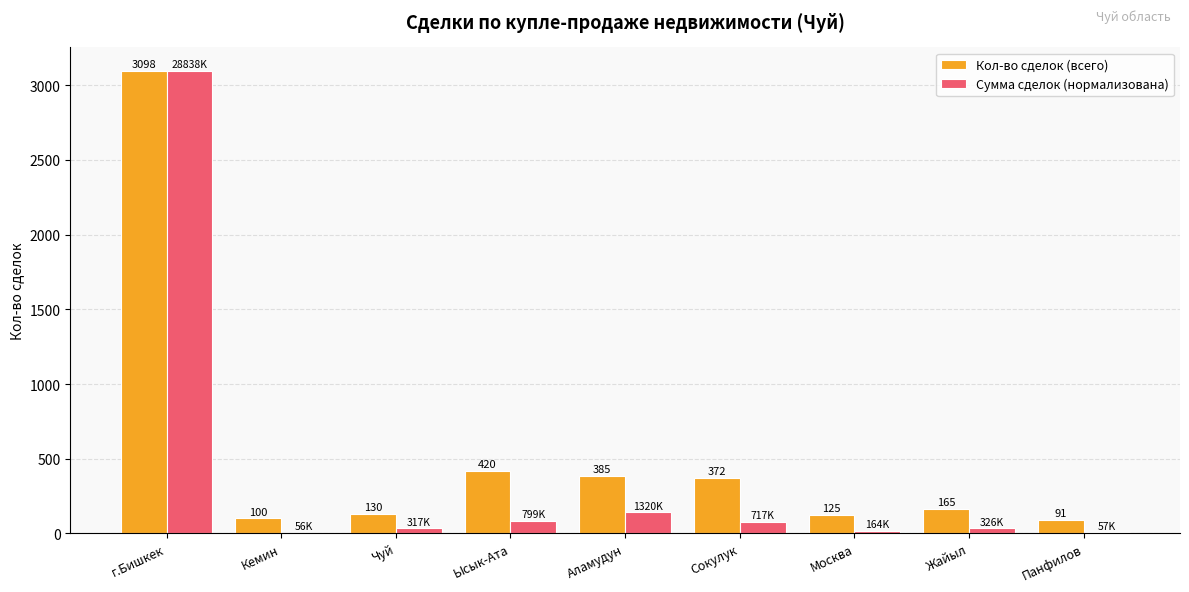

Is it true that Сумма сделок (нормализована) equals 6.1 at Панфилов?

True